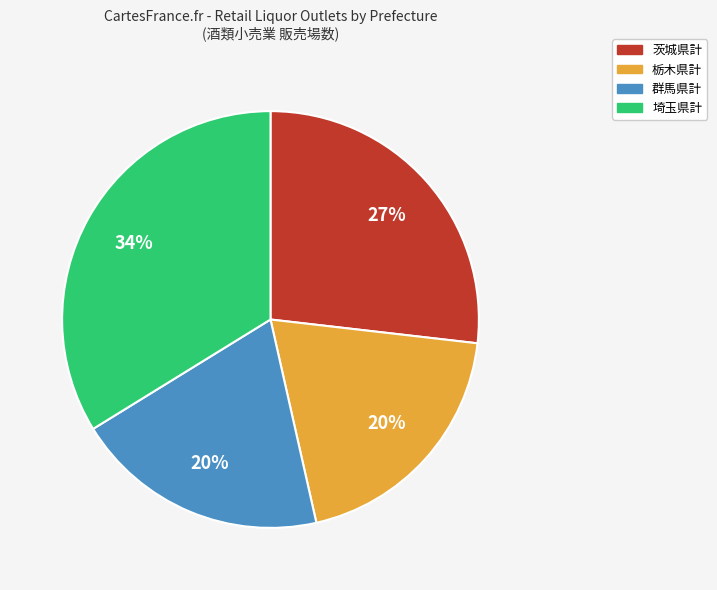

Which category has the biggest portion of the pie?

埼玉県計